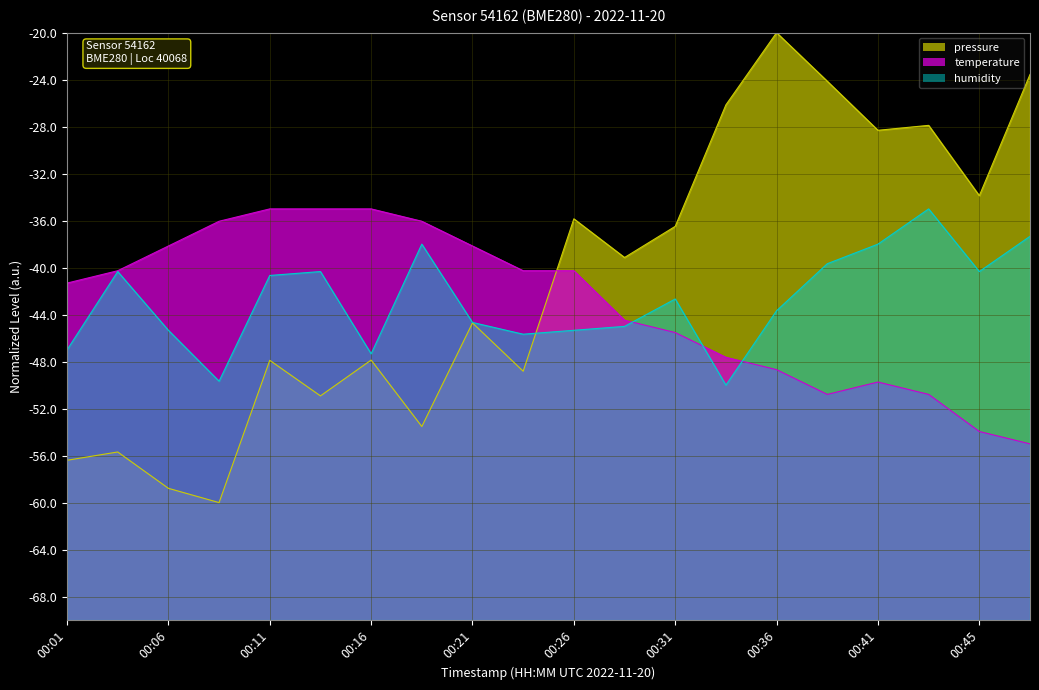

How many categories are shown in the chart?

20